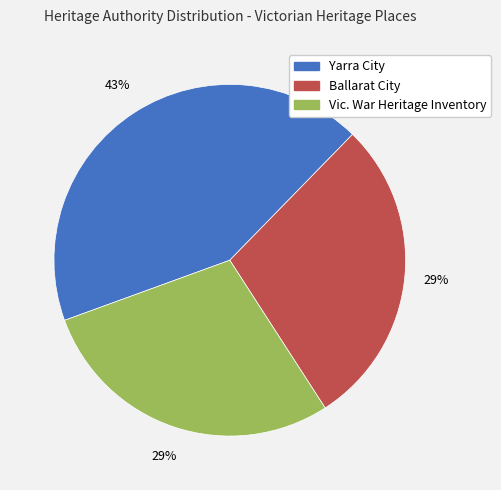

Is there a majority slice in this chart?

No